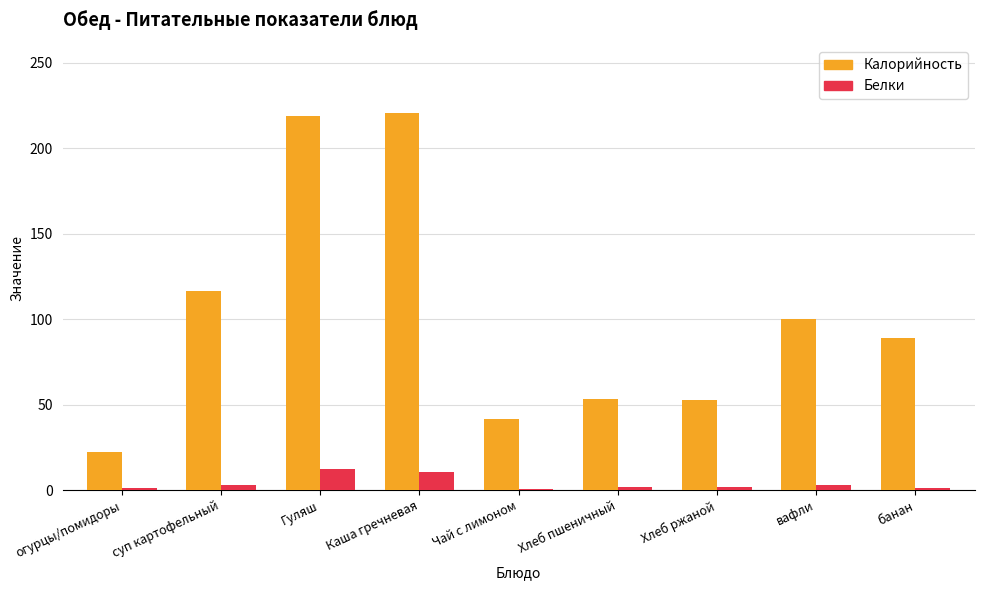

At which label is Калорийность closest to 121?

суп картофельный